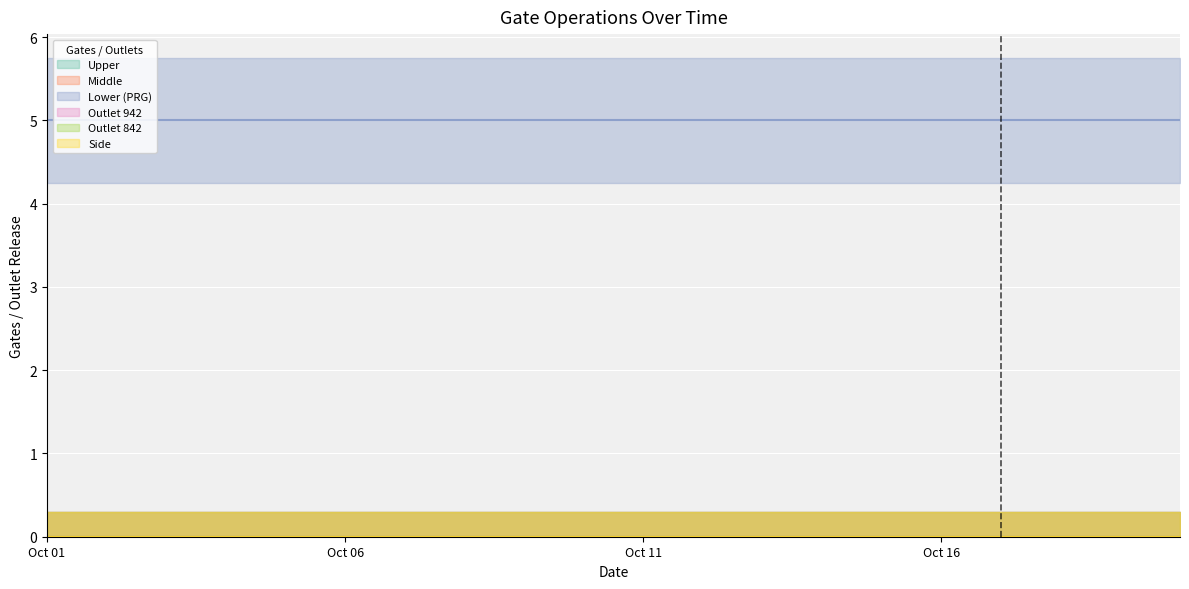

Which series has the widest spread of values?

Upper